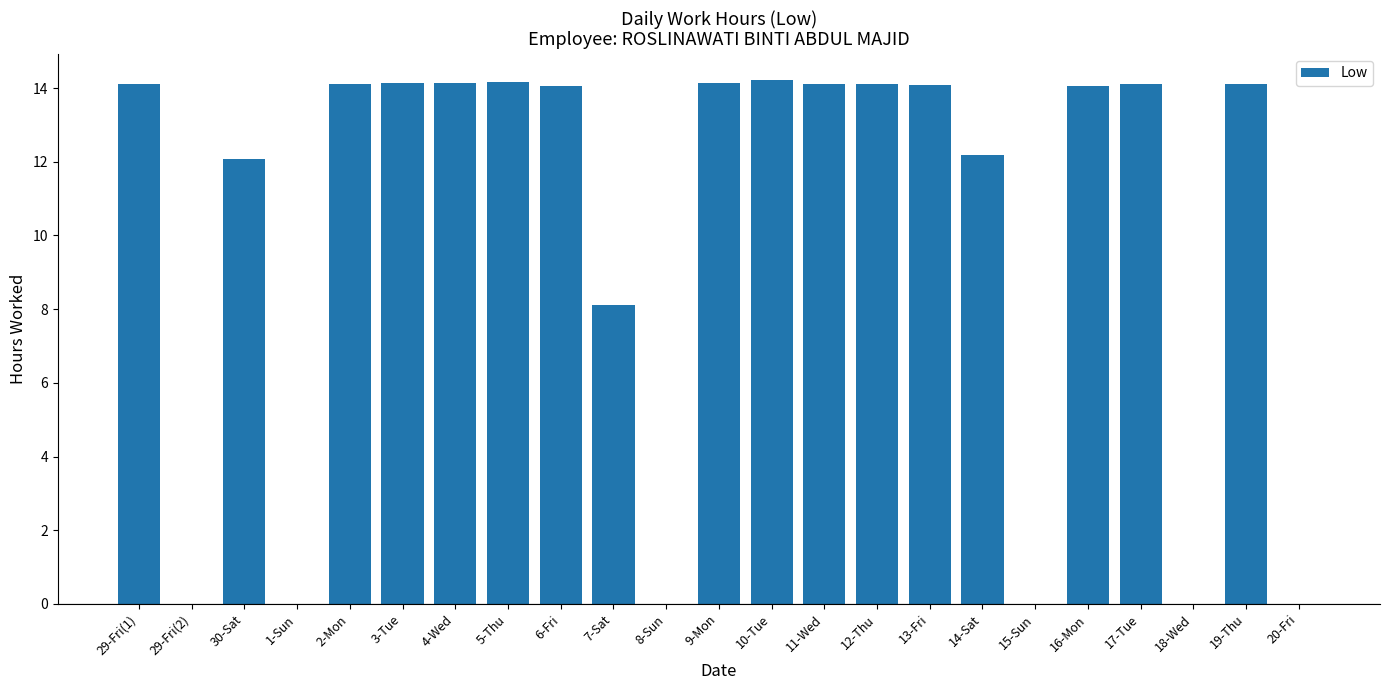

Where is the data nearest to the value 7?

7-Sat